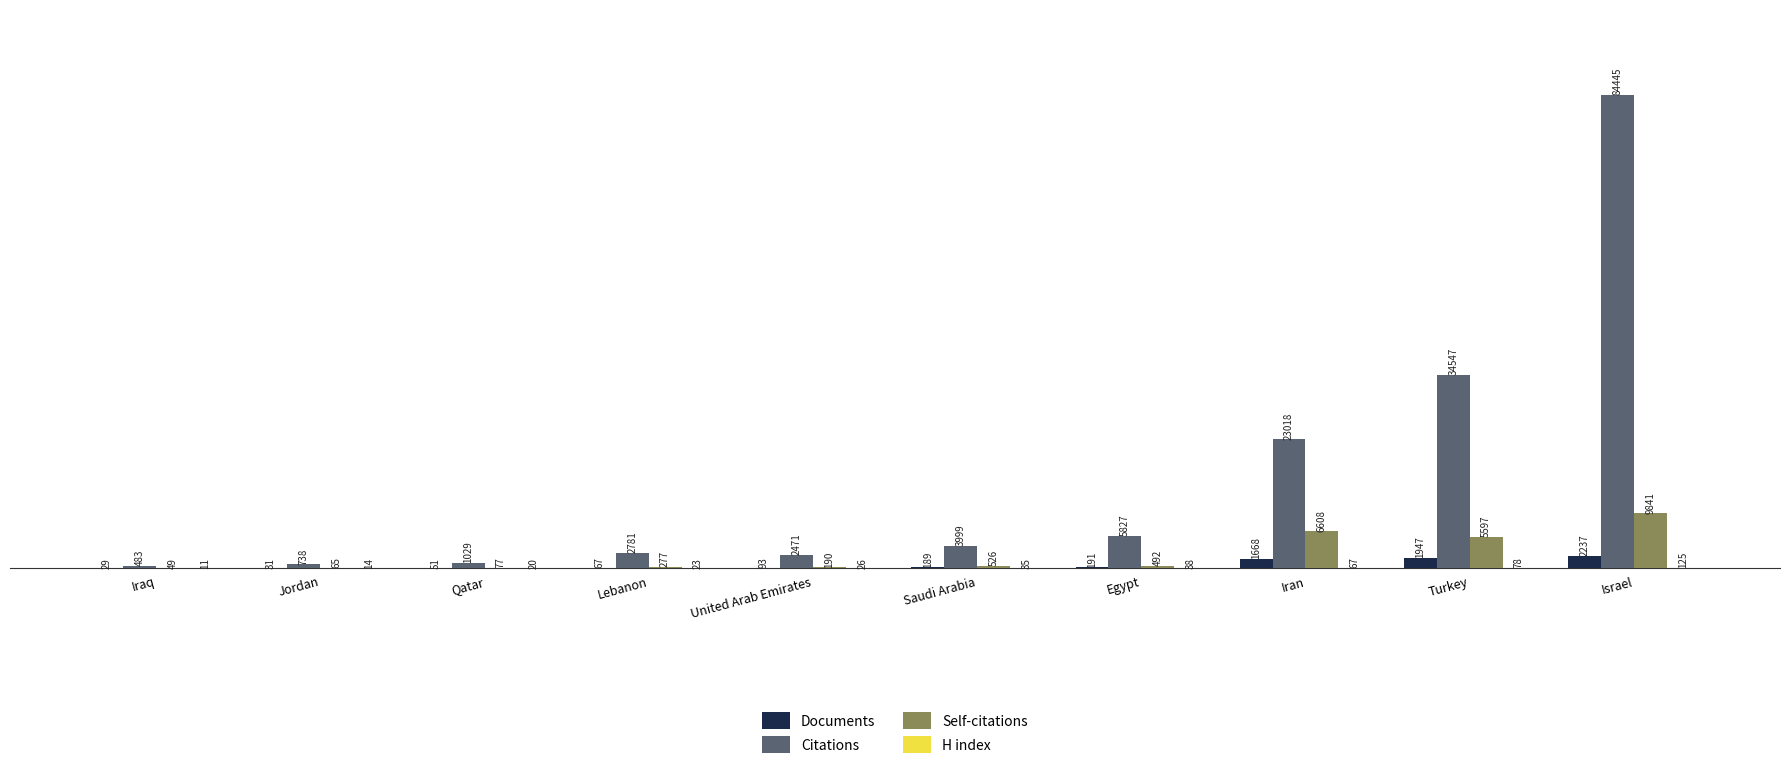

Which series changed the most between Iraq and Turkey?

Citations